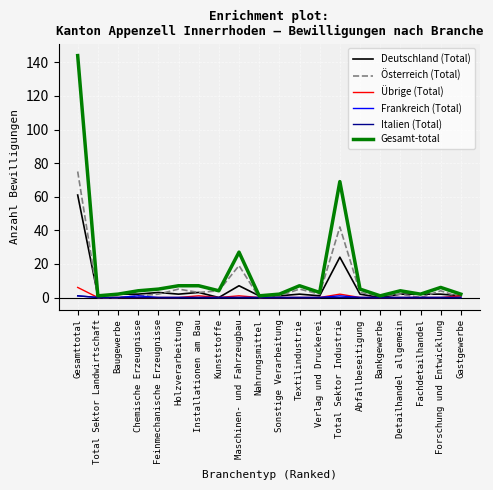

What is the maximum value shown in the chart?

144